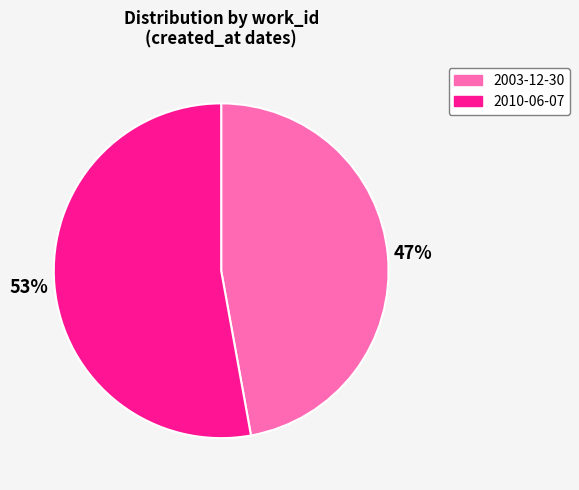

Count the number of slices in the pie.

2